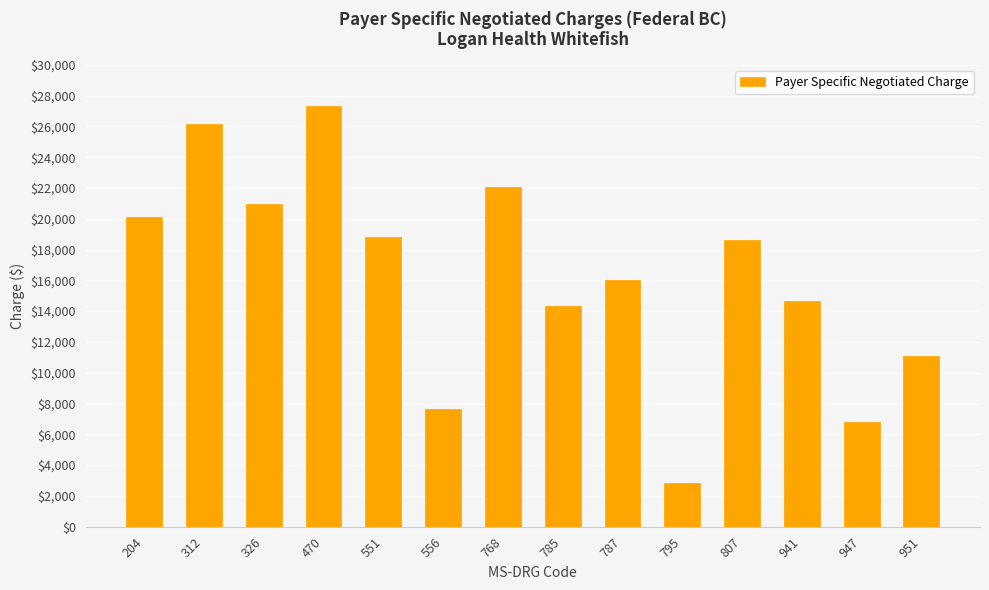

Which category has the lowest value across all series?

795